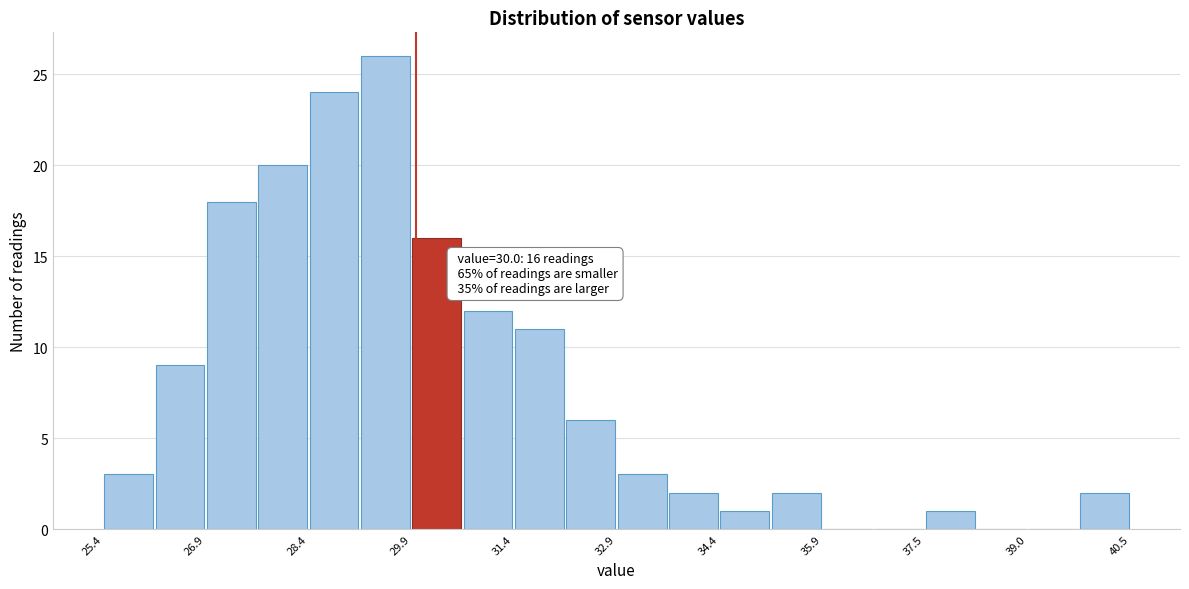

Around what value on the x-axis is the tallest bar? Give the approximate position of its centre, as read against the axis.

29.6